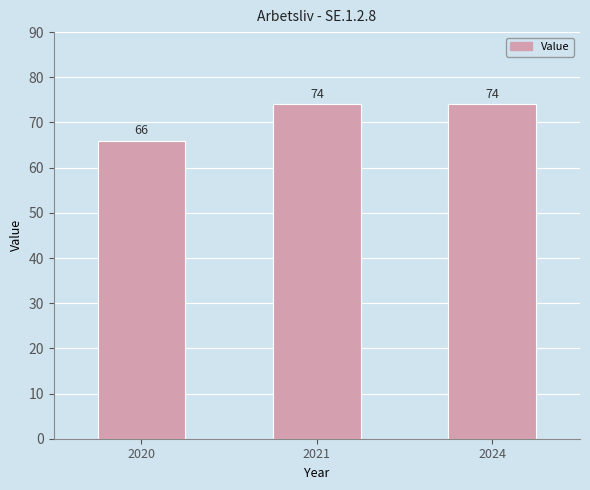

How many values are between 66 and 74?

3